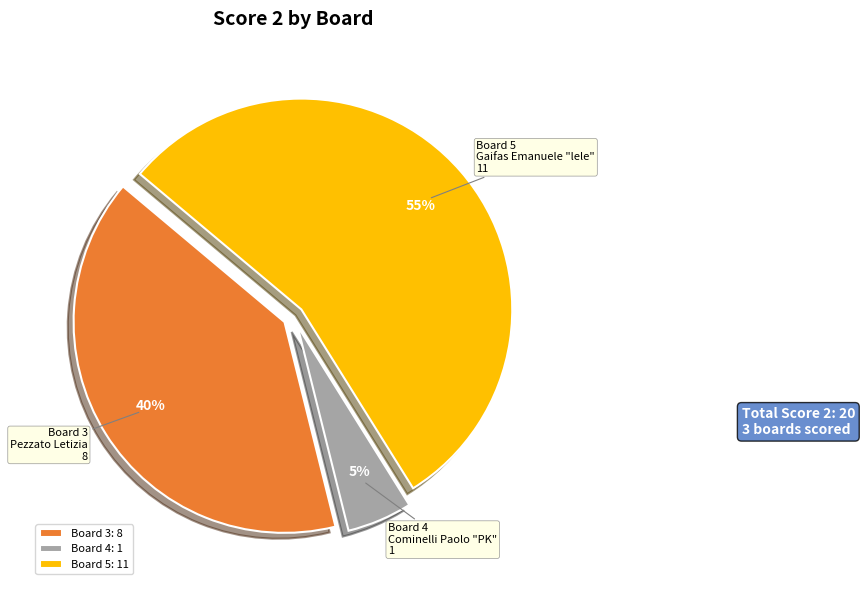

True or false: Board 5: 11 accounts for 55% of the total.

True